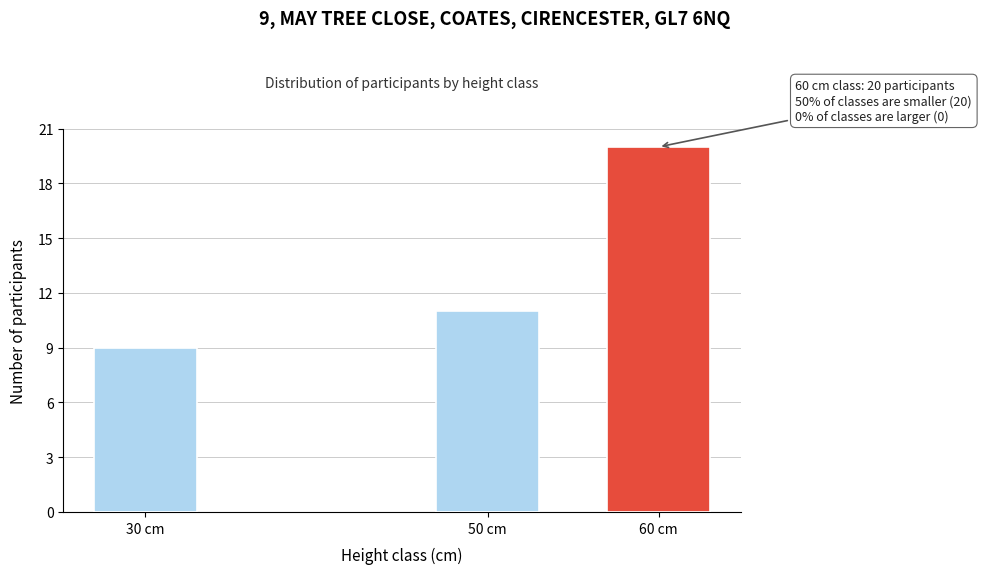

Reading right to left, list all the values displayed in this chart.

60 cm=20	50 cm=11	30 cm=9